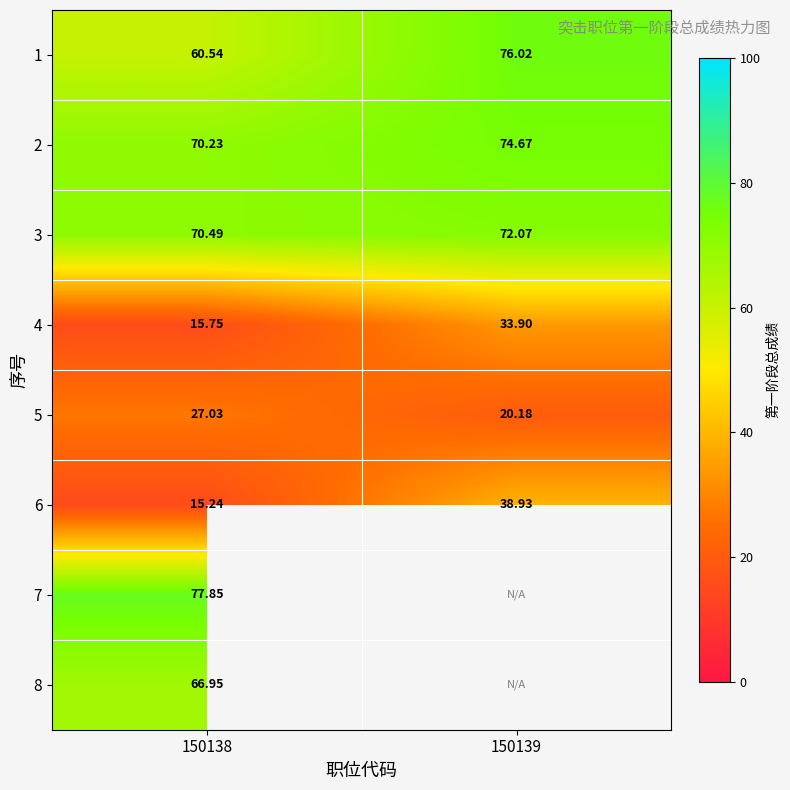

At which label does 4 first exceed 33?

150139